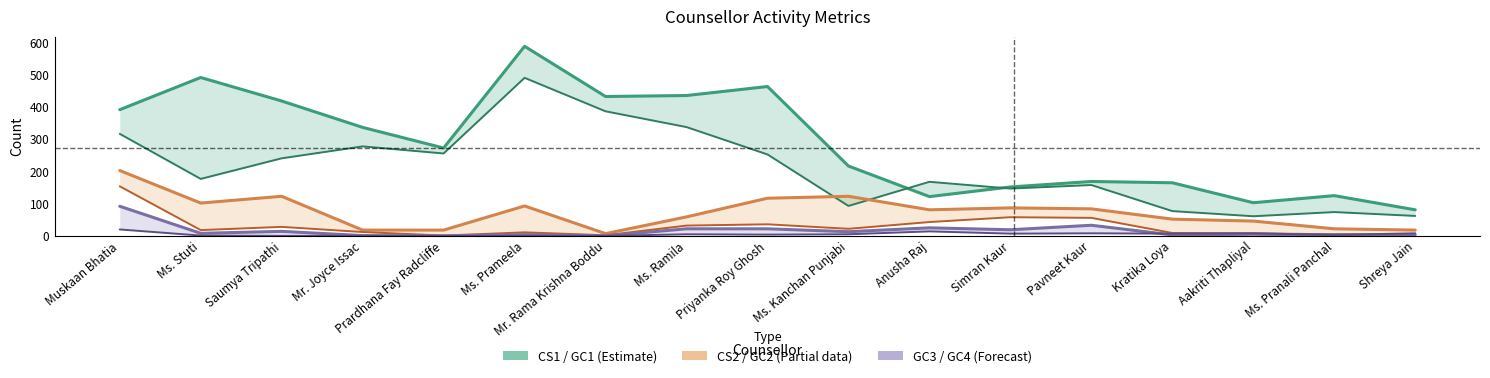

Which series has the widest spread of values?

CS1 (Estimate)